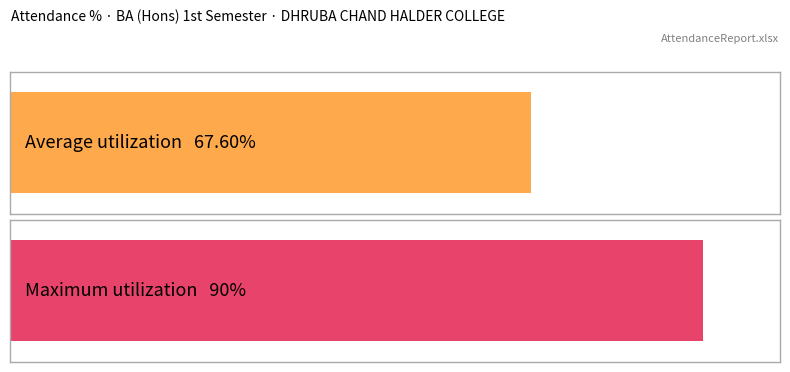

The Average utilization series shows 88 at BHASKAR HALDER. True or false?

False